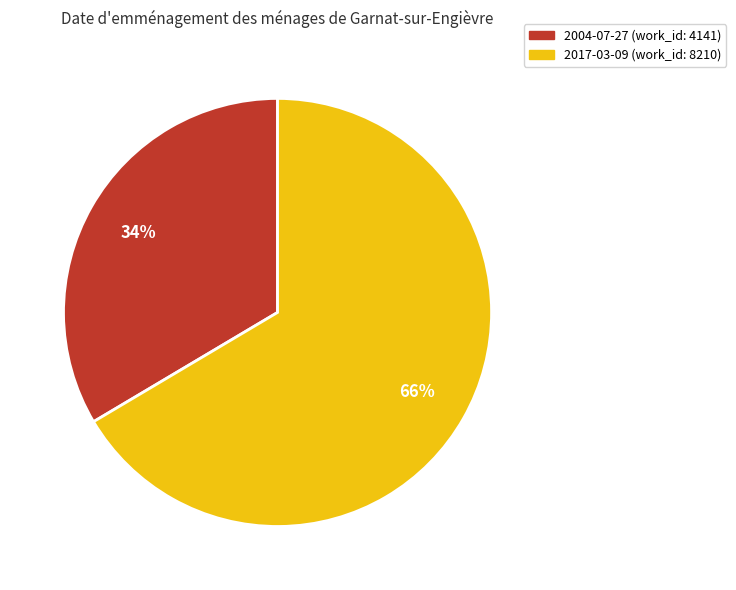

To the nearest percent, what percentage of the pie is 2004-07-27?

34%